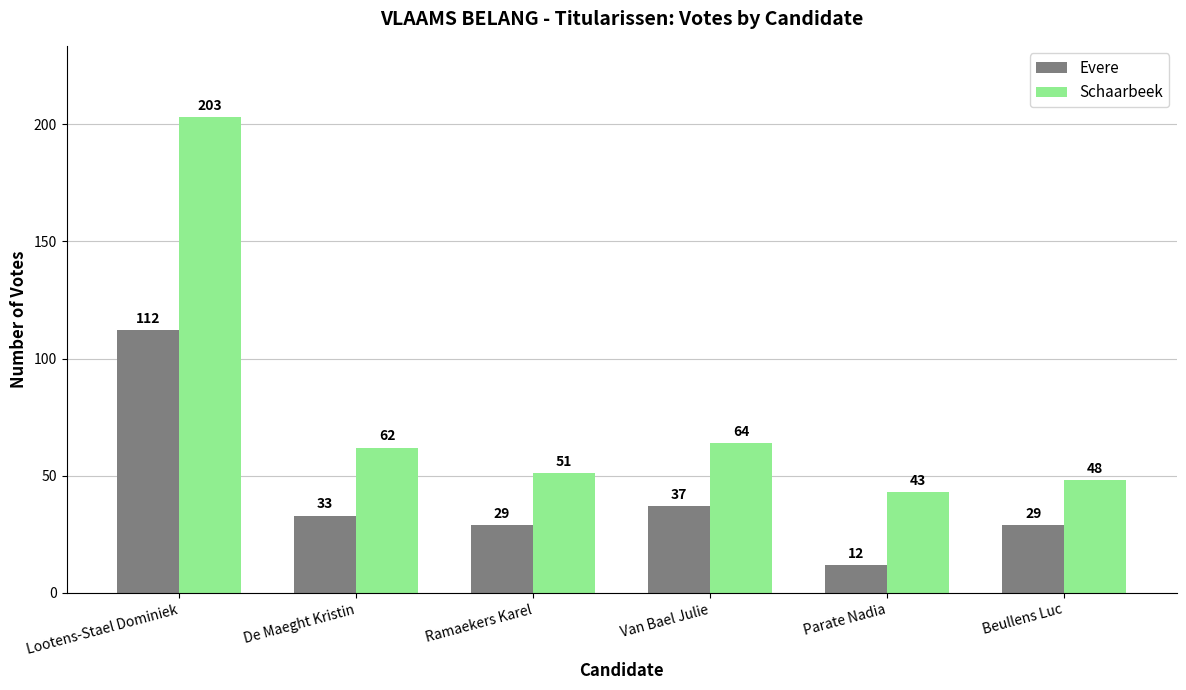

What position from the left is Parate Nadia?

5